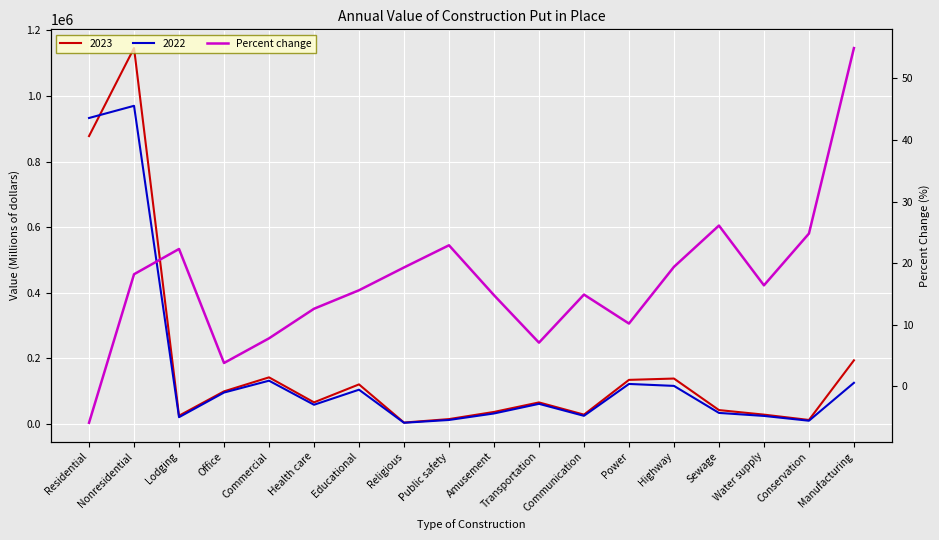

Count the number of values greater than 16.

9